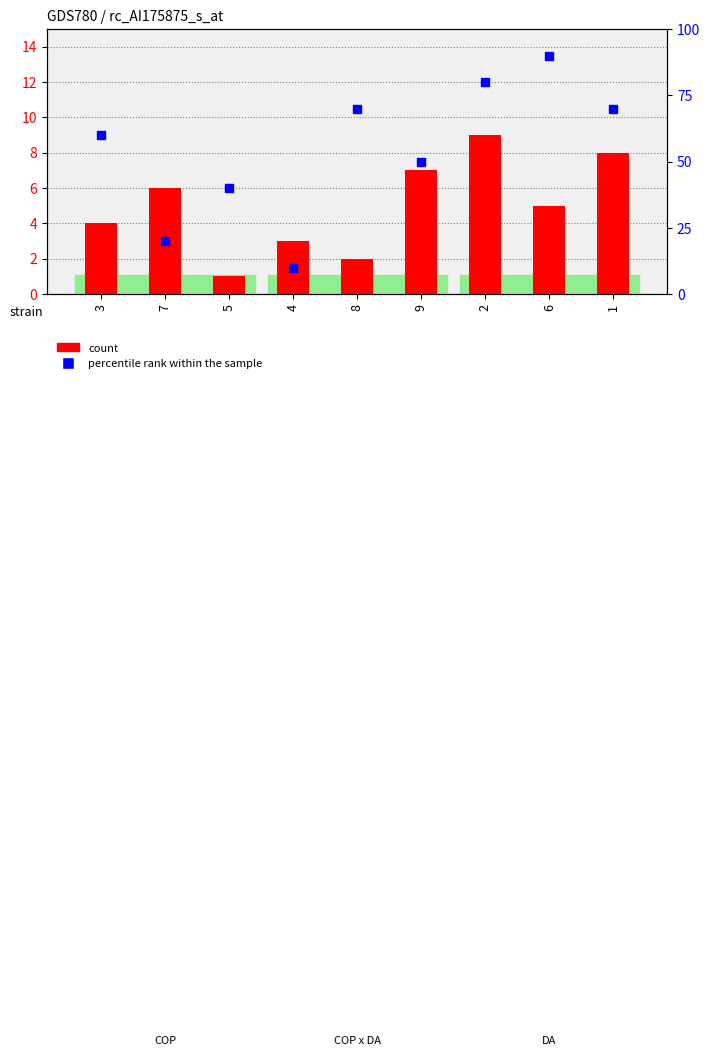

What is the average value of the percentile rank within the sample series?

54